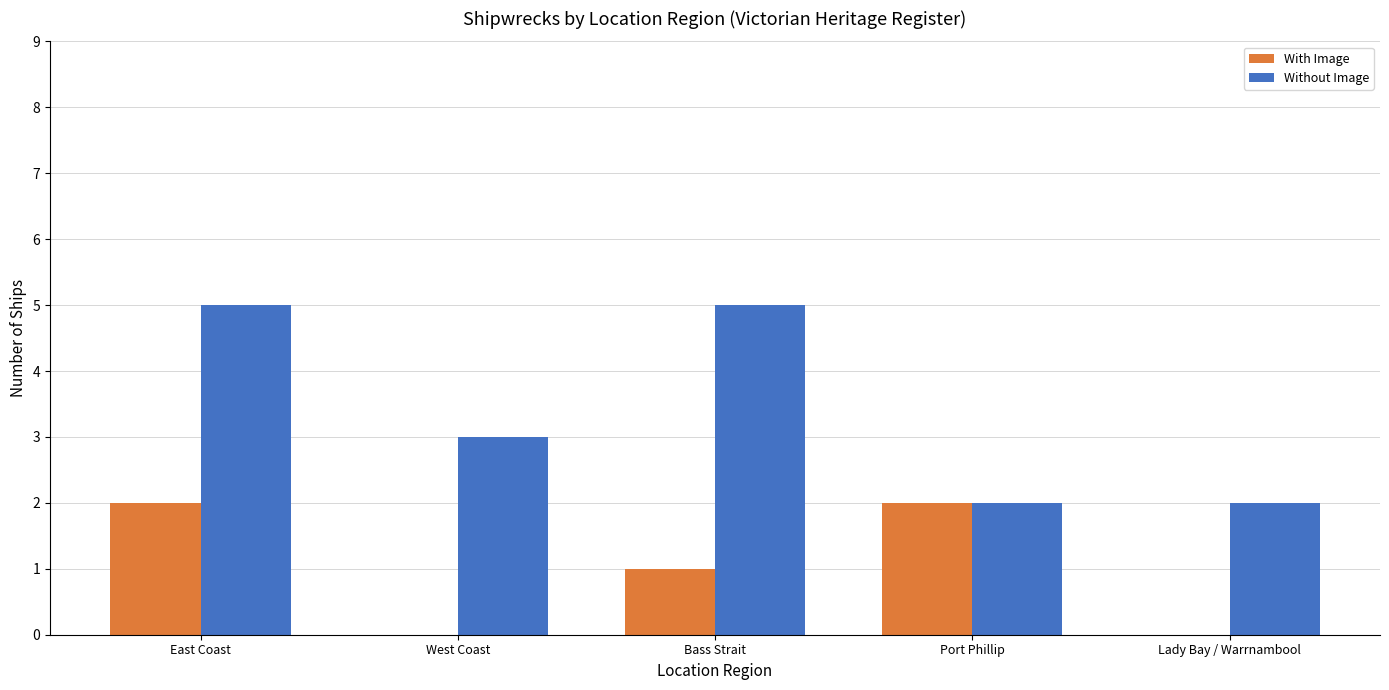

What is the sum of the With Image values at East Coast and Bass Strait?

3